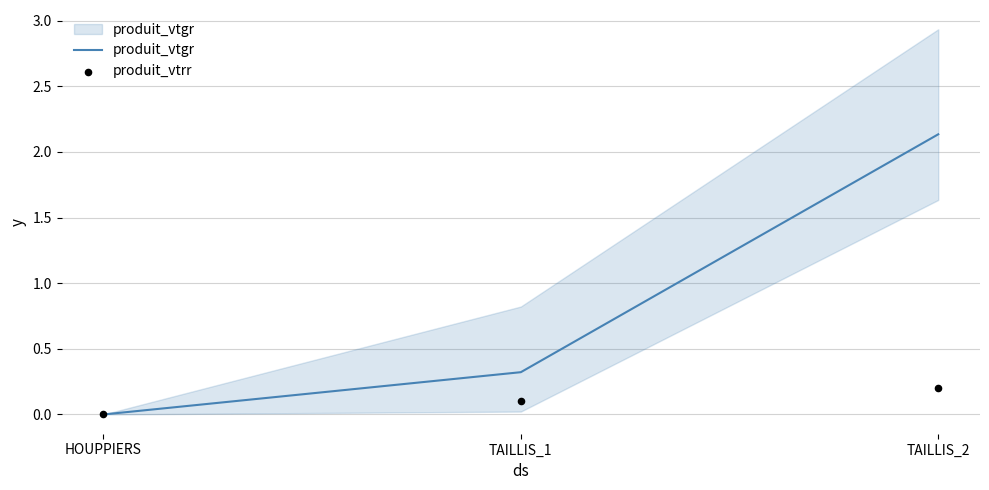

Is the value of produit_vtgr at TAILLIS_1 greater than the value of produit_vtrr at TAILLIS_2?

Yes